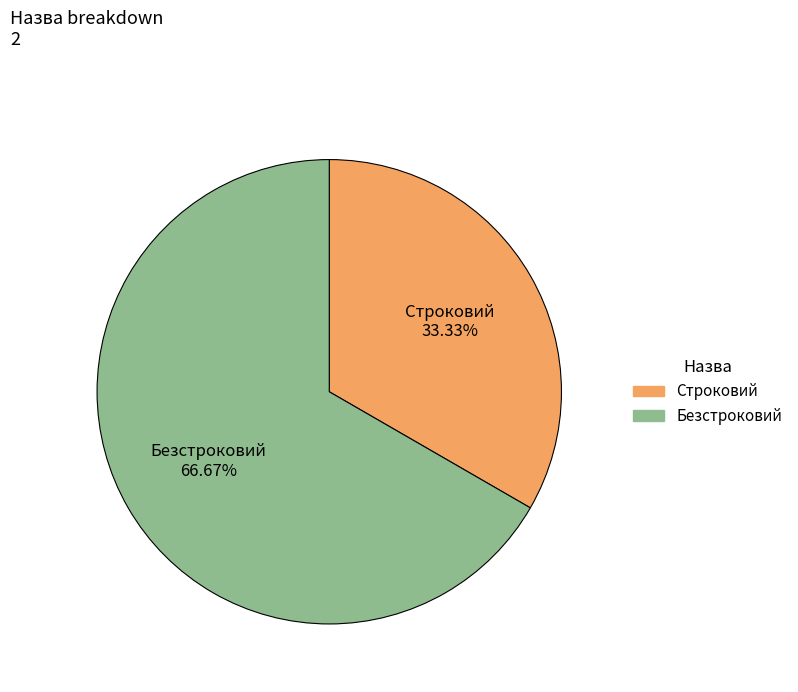

What is the smallest slice in the pie chart?

Строковий